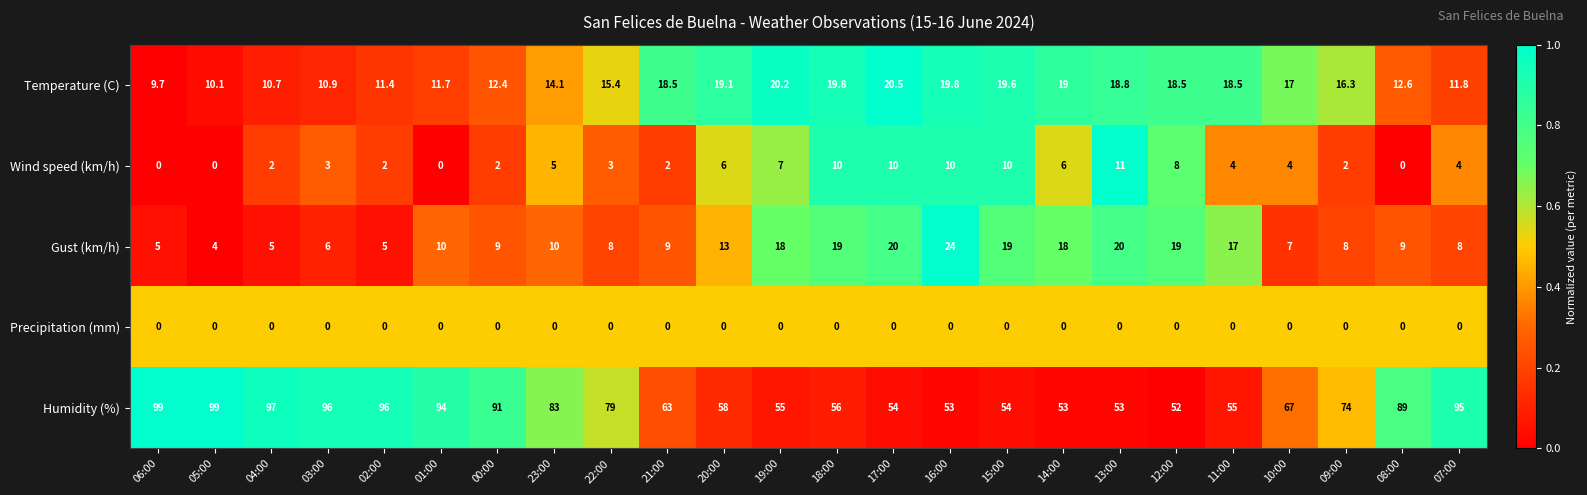

The value of Wind speed (km/h) at 08:00 is 0.0. True or false?

True